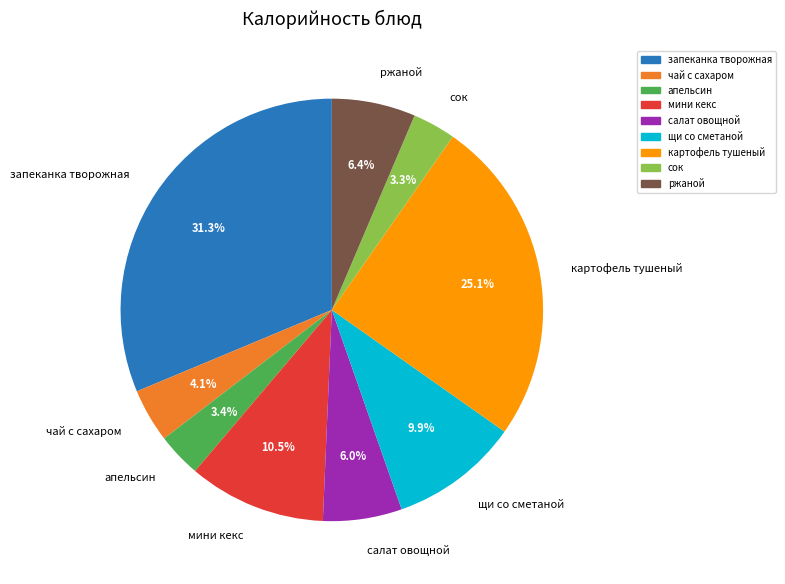

Combined, do салат овощной and сок account for over 50%?

No